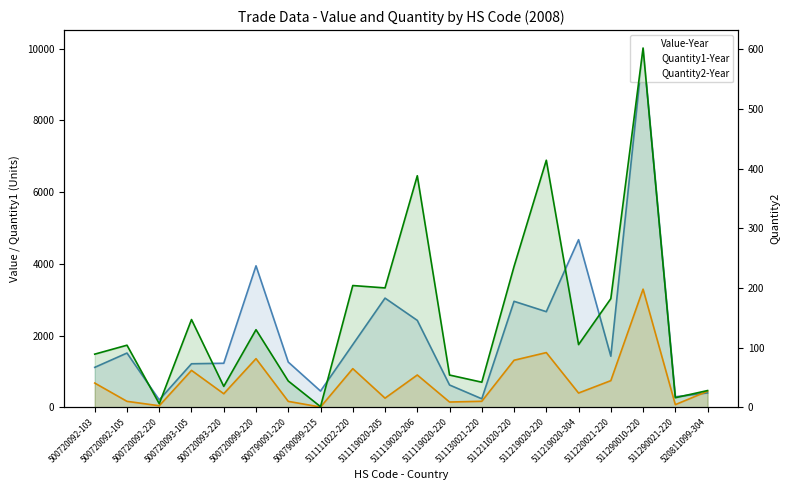

Between which two adjacent categories do Value-Year and Quantity1-Year first intersect?

511290021-220 and 520811099-304